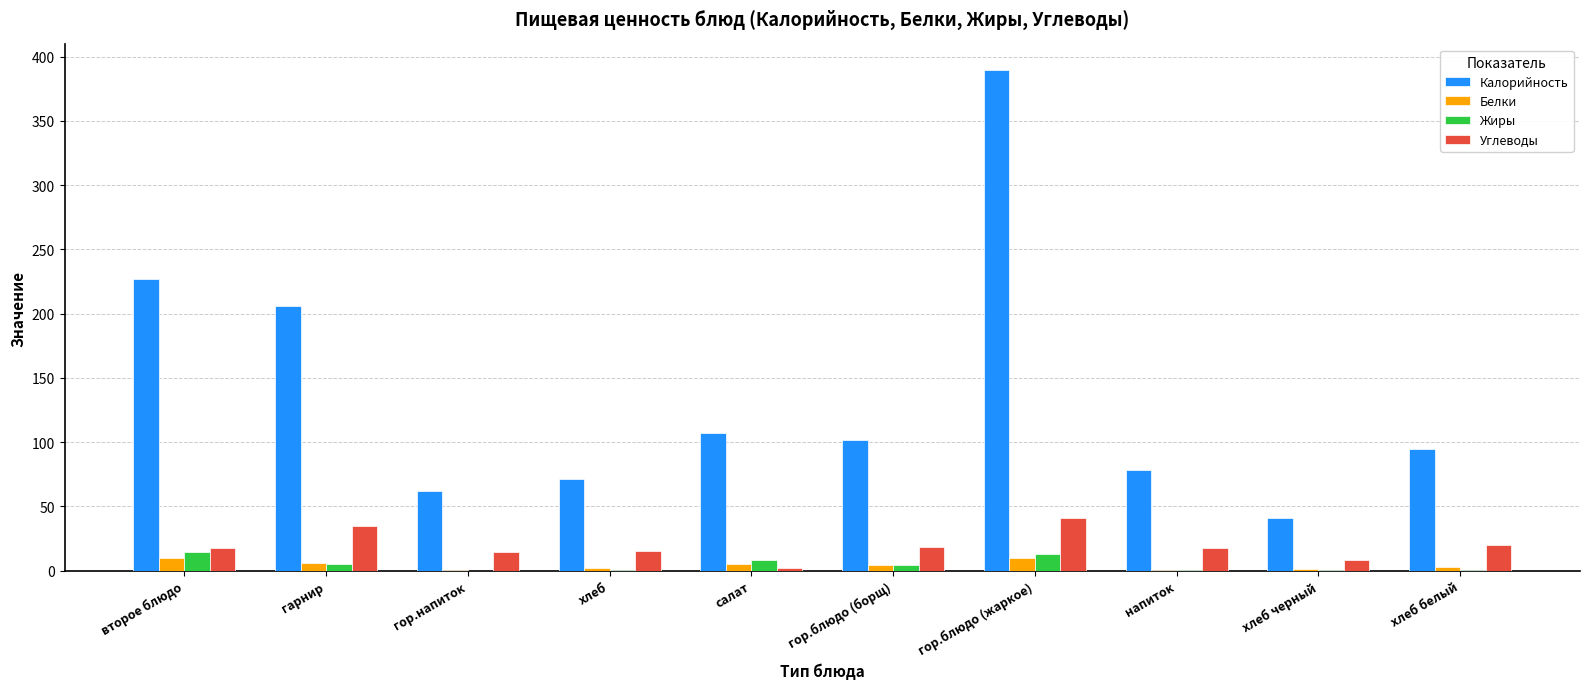

What is the maximum value shown in the chart?

389.9